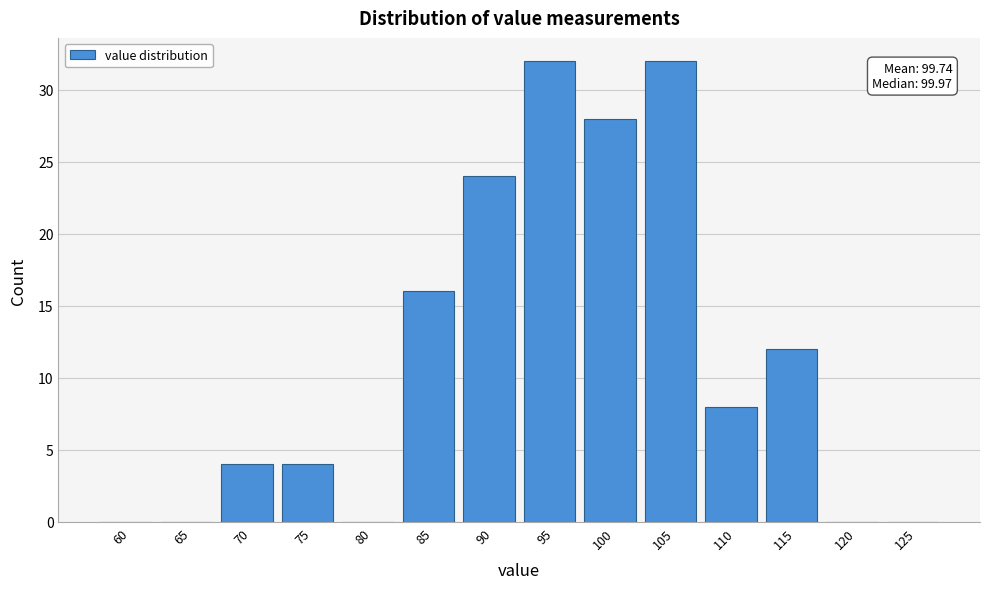

Reading left to right, extract all data points from this chart.

60=0	65=0	70=4	75=4	80=0	85=16	90=24	95=32	100=28	105=32	110=8	115=12	120=0	125=0